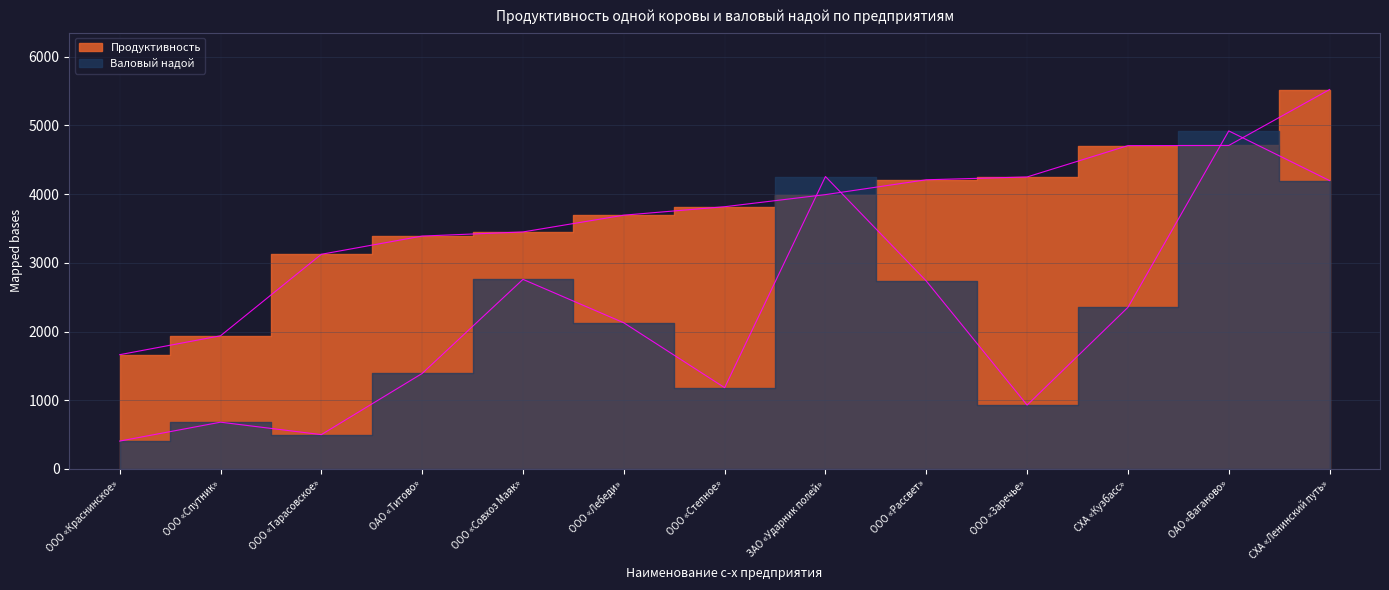

Which series has the largest range (max minus min)?

Валовый надой